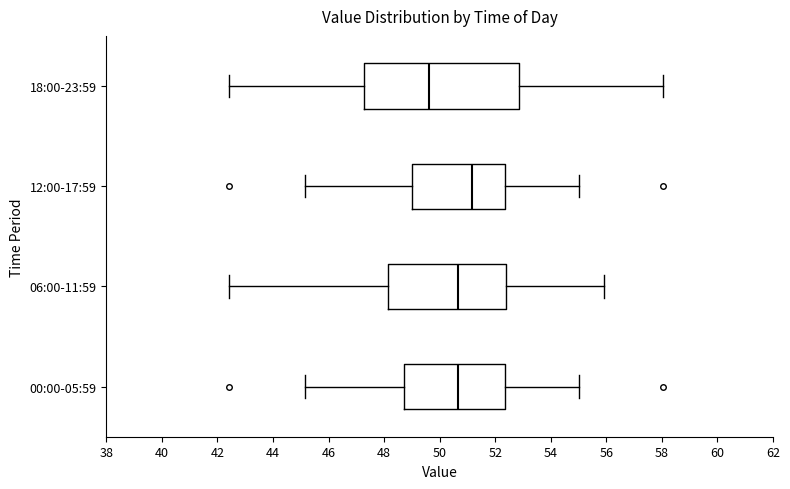

Which box has the furthest to the left median line?

18:00-23:59